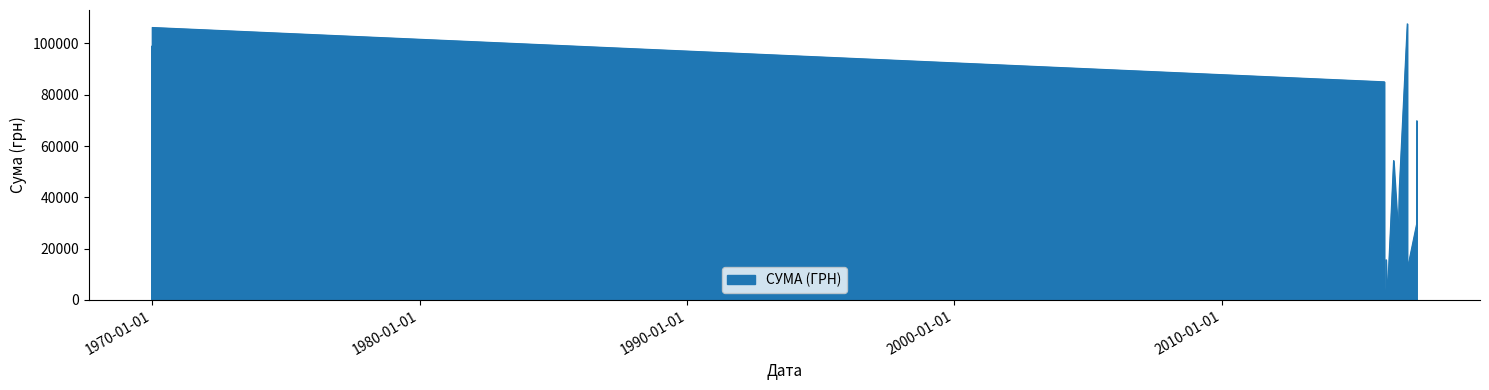

What is the difference between the values at 21.12.2016 and 09.02.2016?

12683.0